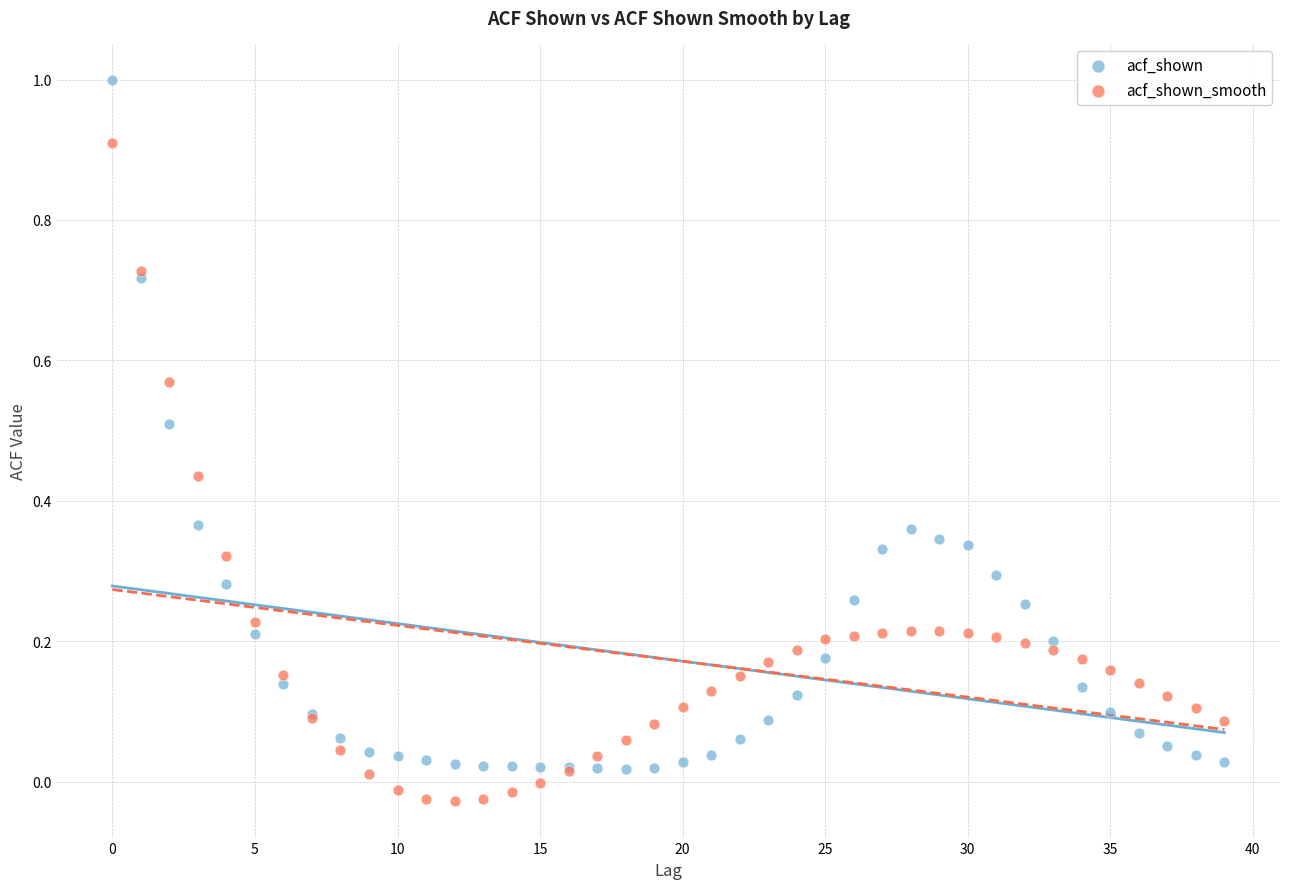

Which series has the largest Y range (max minus min)?

acf_shown